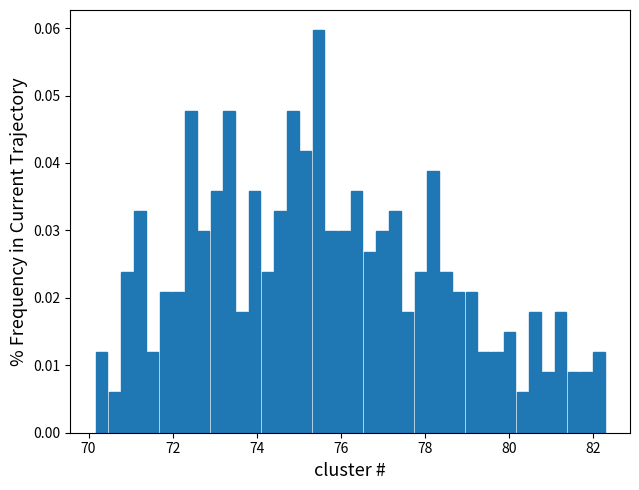

Around what value on the x-axis is the tallest bar? Give the approximate position of its centre, as read against the axis.

75.4